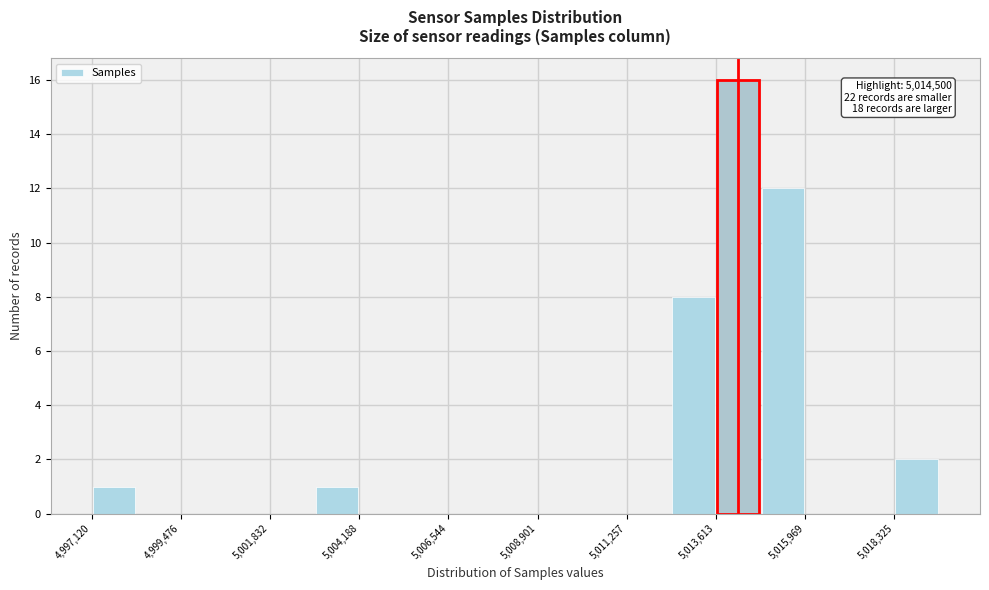

Around what value on the x-axis is the tallest bar? Give the approximate position of its centre, as read against the axis.

5014000